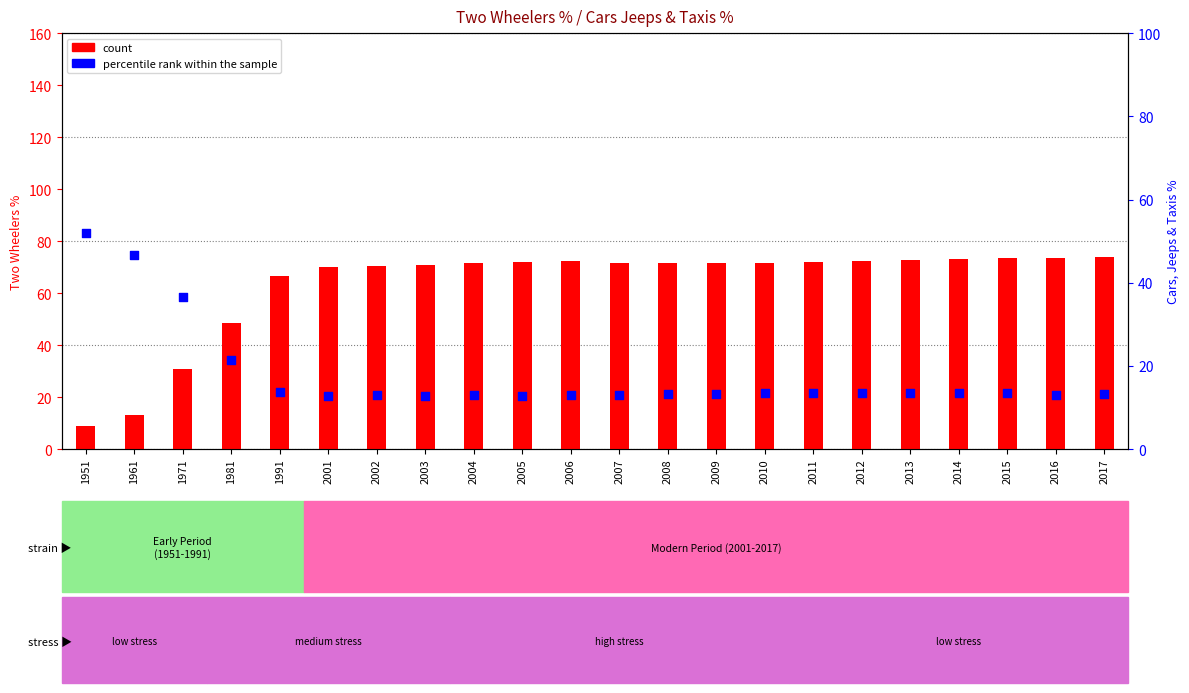

Which series contains the highest Y value?

count